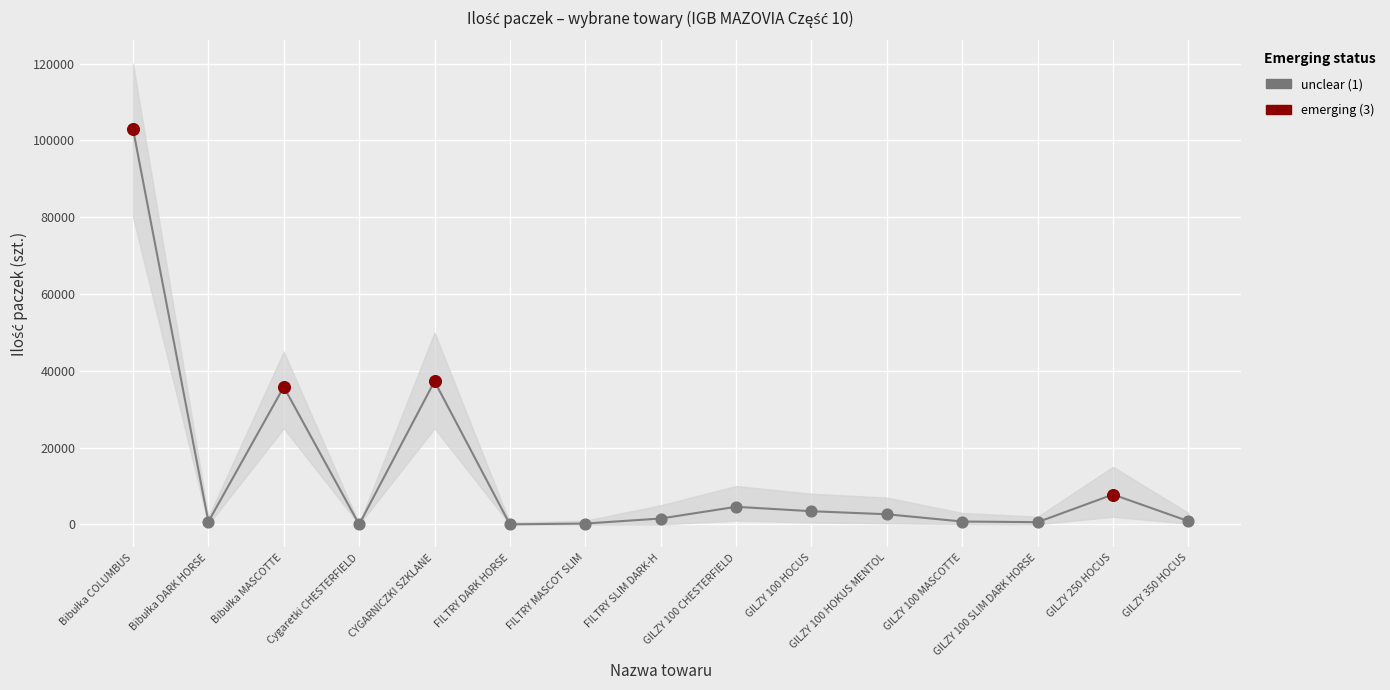

Between FILTRY DARK HORSE and GILZY 350 HOCUS, which is larger?

GILZY 350 HOCUS